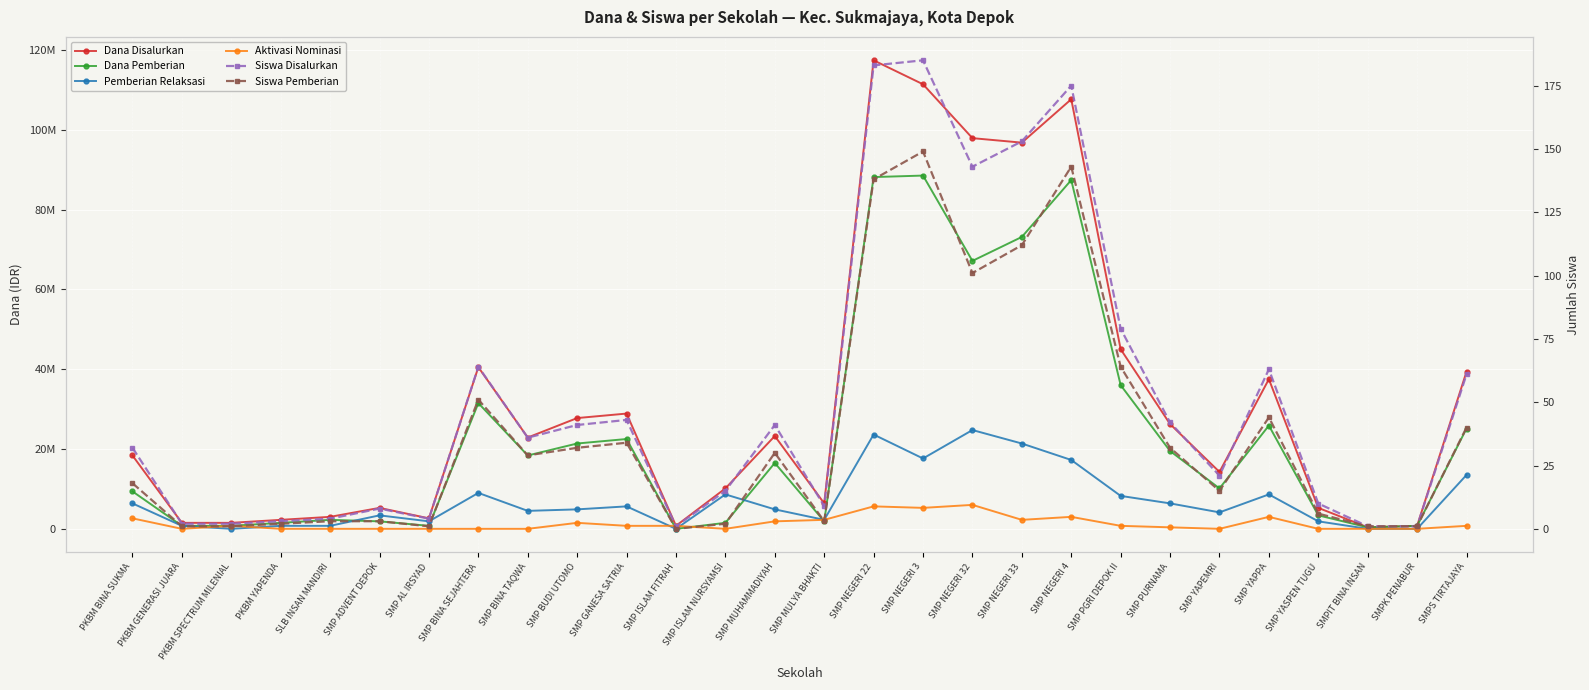

What position from the right is SMP BINA SEJAHTERA?

21